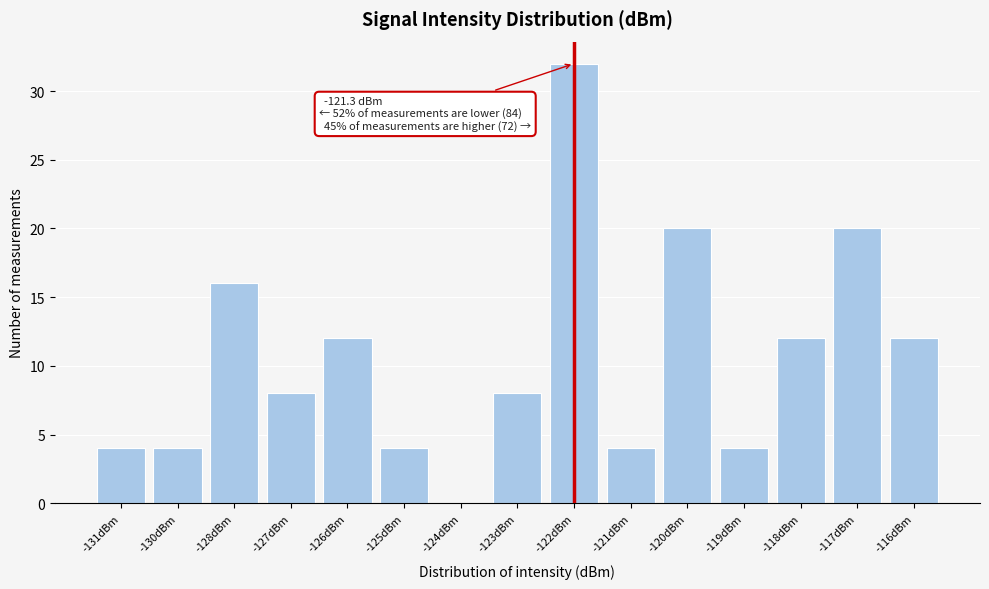

Reading right to left, transcribe all the data shown in this chart.

-116dBm=12	-117dBm=20	-118dBm=12	-119dBm=4	-120dBm=20	-121dBm=4	-122dBm=32	-123dBm=8	-124dBm=0	-125dBm=4	-126dBm=12	-127dBm=8	-128dBm=16	-130dBm=4	-131dBm=4